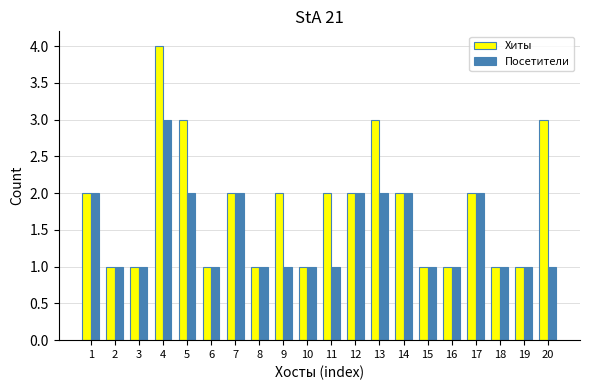

Count the Хиты values in the range 1 to 2.

16